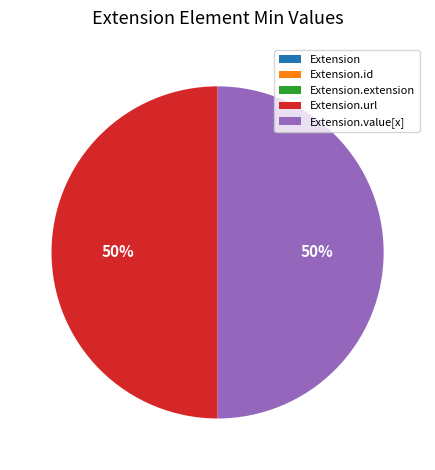

To the nearest percent, what is the difference between the largest and smallest slice percentages?

50%